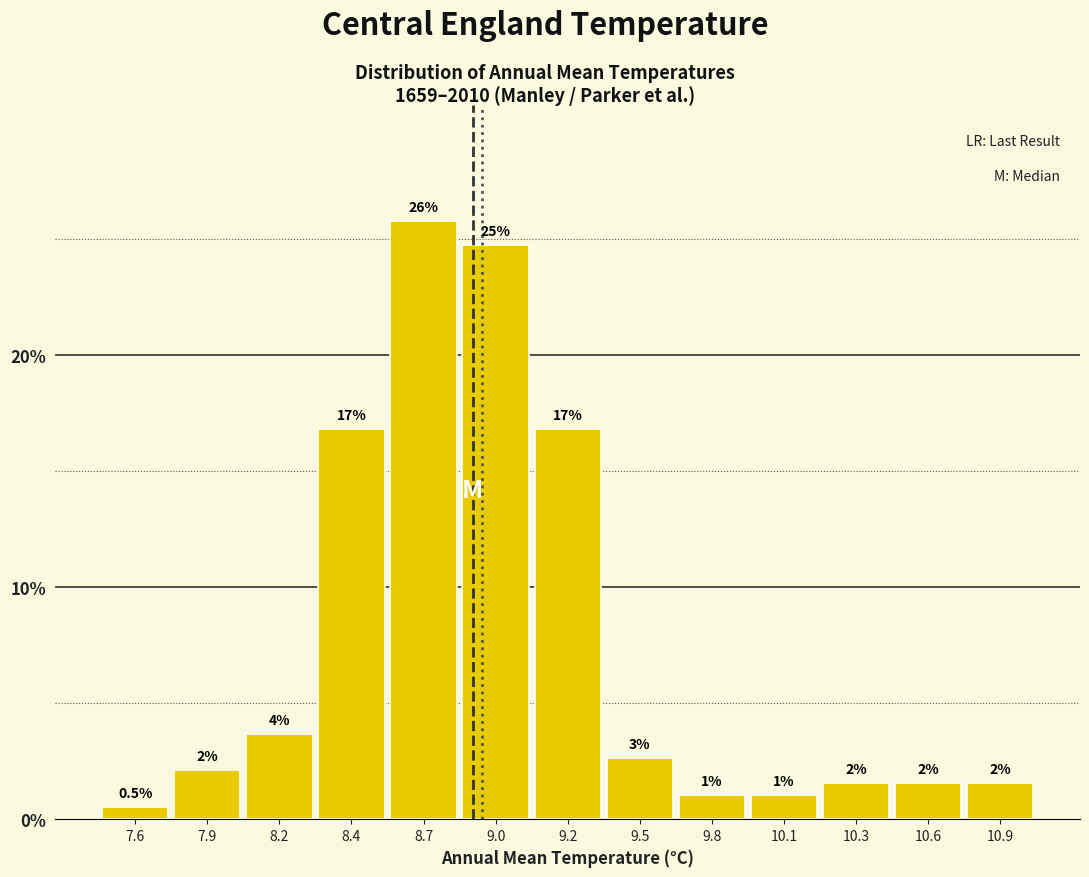

Are the bars horizontal?

No